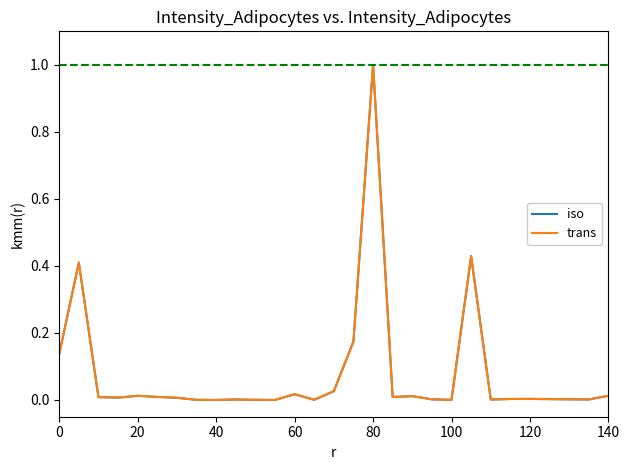

Is this an area chart (filled region under the line)?

No